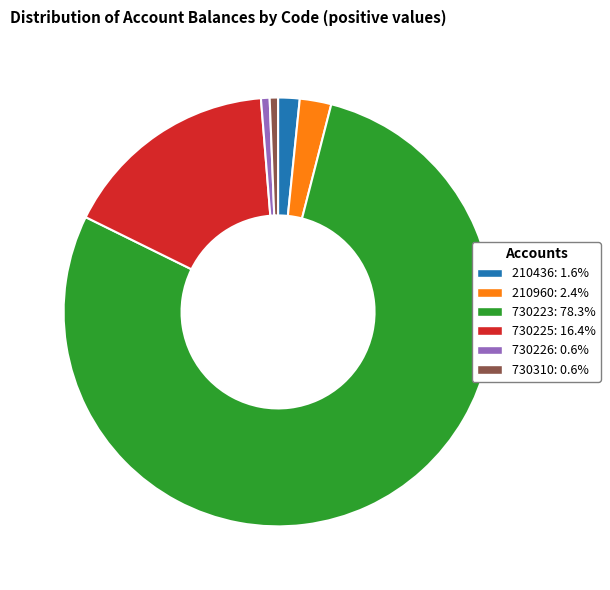

Does 730225 account for over 50% of the chart?

No